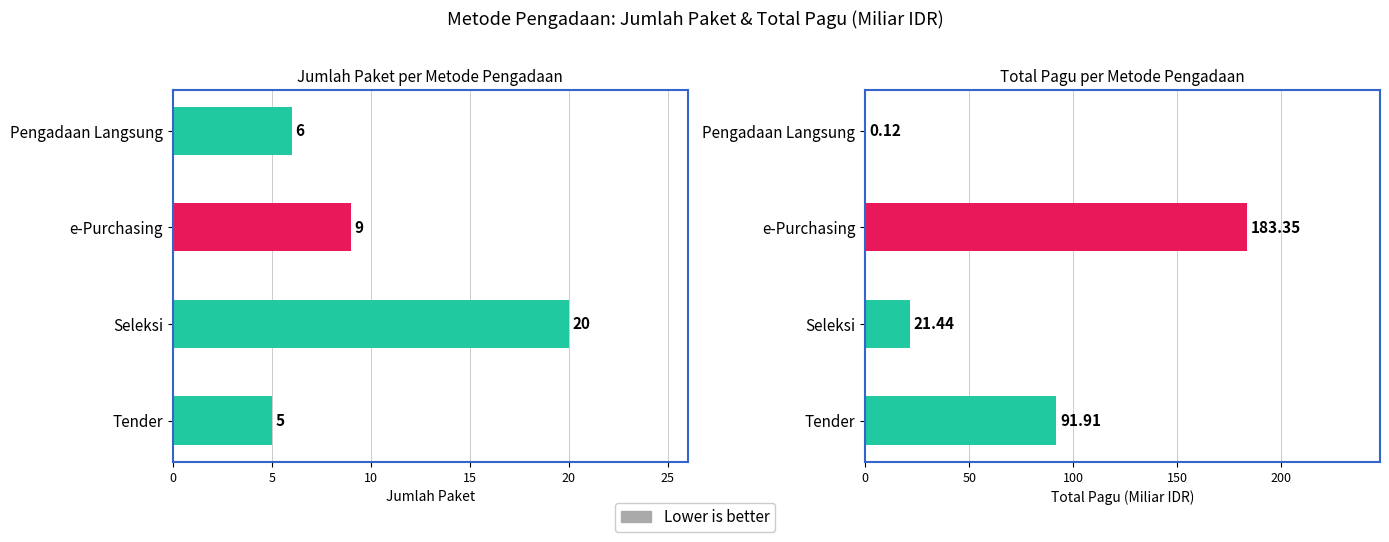

Rank the series by their average value, from lowest to highest.

Jumlah Paket, Total Pagu (Miliar IDR)